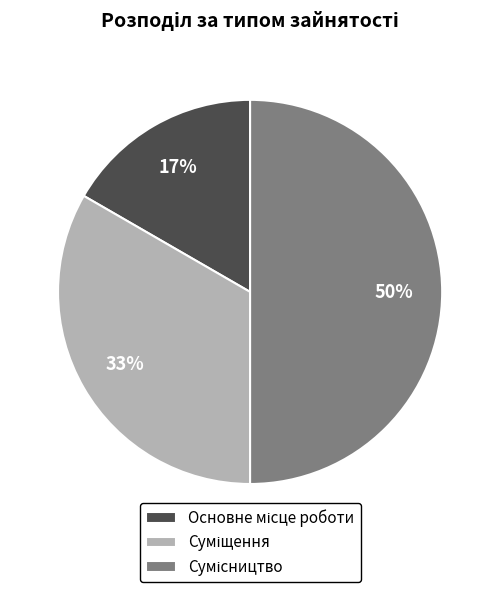

To the nearest percent, what is the average slice percentage?

33%